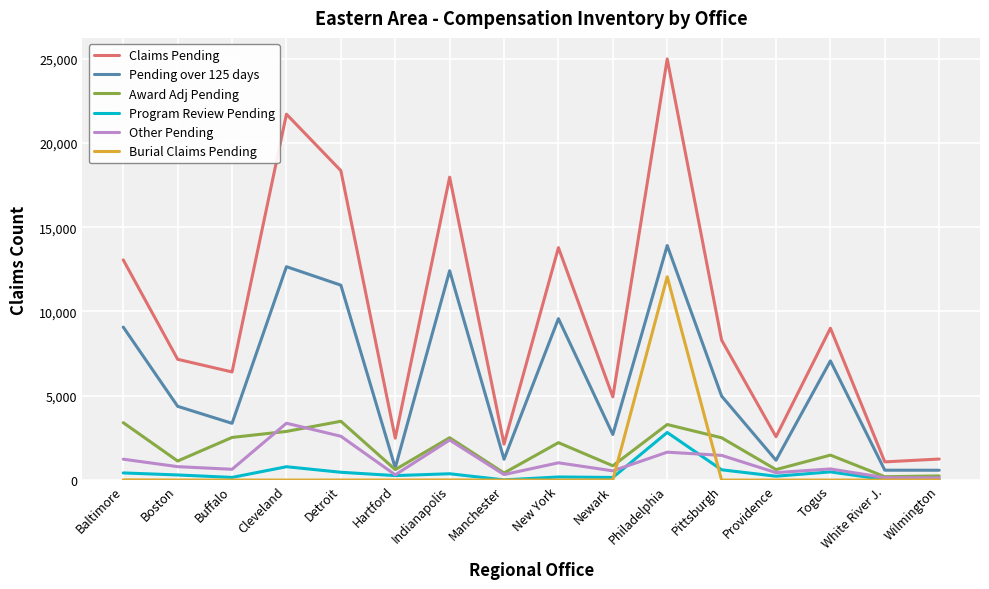

Which series has the widest spread of values?

Claims Pending